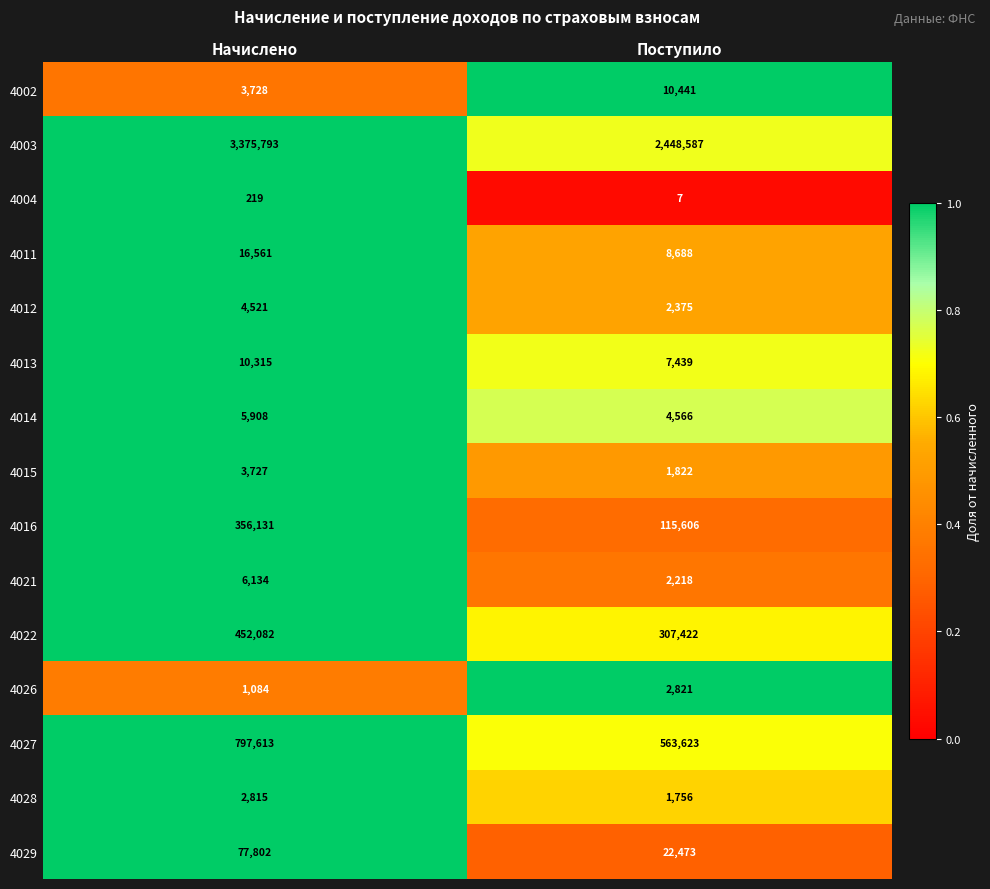

List the series in order of their peak value, lowest first.

4004, 4028, 4026, 4015, 4012, 4014, 4021, 4013, 4002, 4011, 4029, 4016, 4022, 4027, 4003